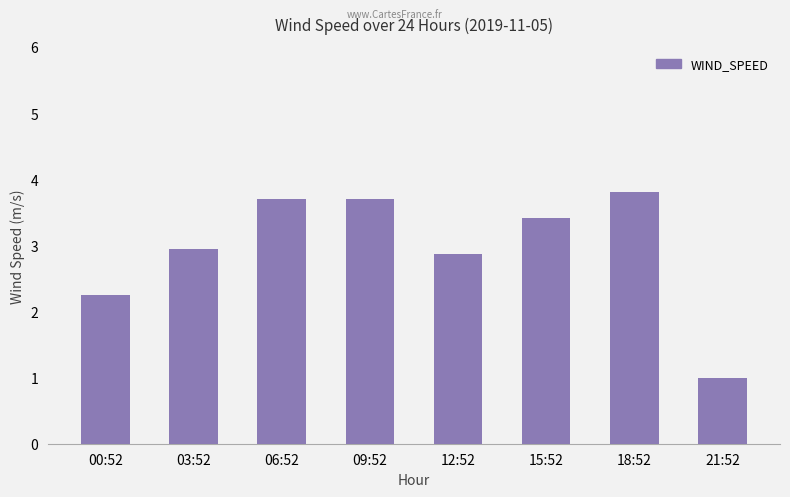

True or false: the data shows 5.6 at 06:52.

False